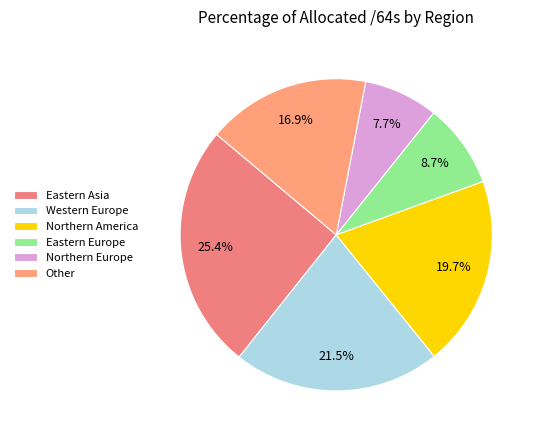

How many segments does this pie chart have?

6